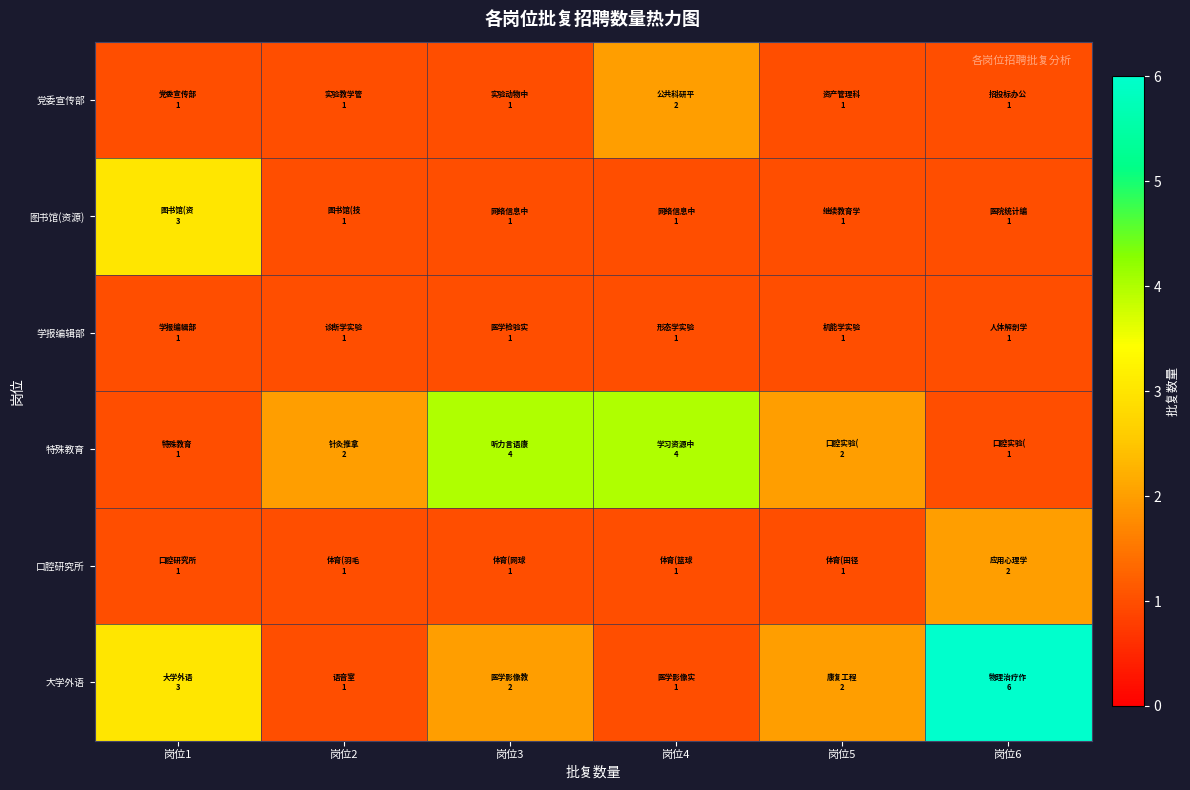

Rank the series by their maximum value, from highest to lowest.

大学外语, 特殊教育, 图书馆(资源), 党委宣传部, 口腔研究所, 学报编辑部